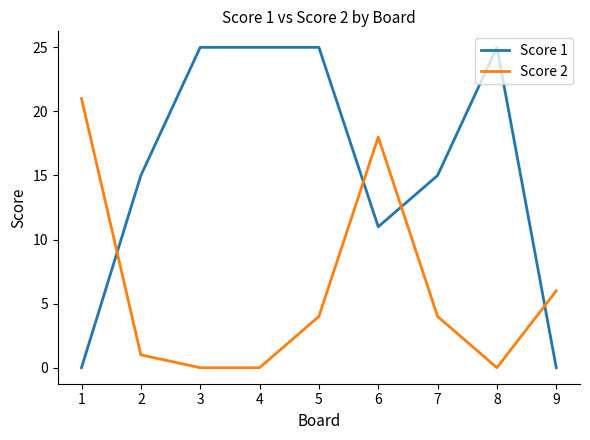

How many interior local peaks does the Score 2 series have?

1